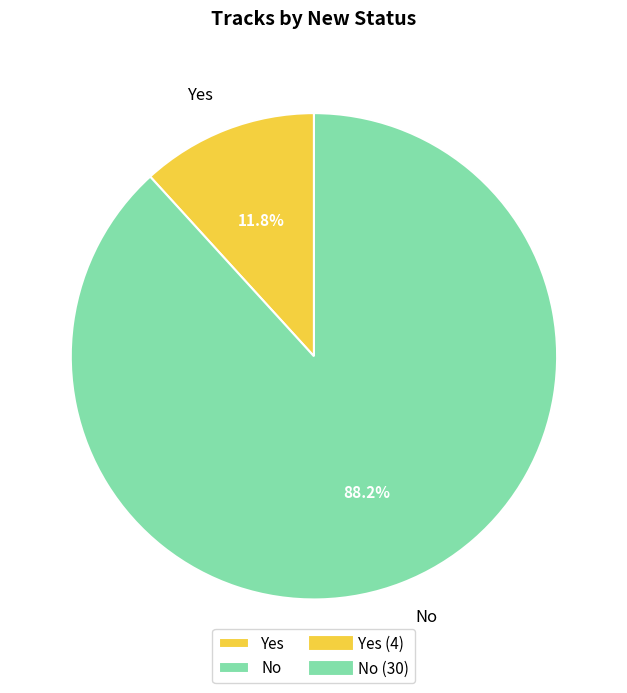

What is the ratio of the value at Yes to the value at No?

0.1